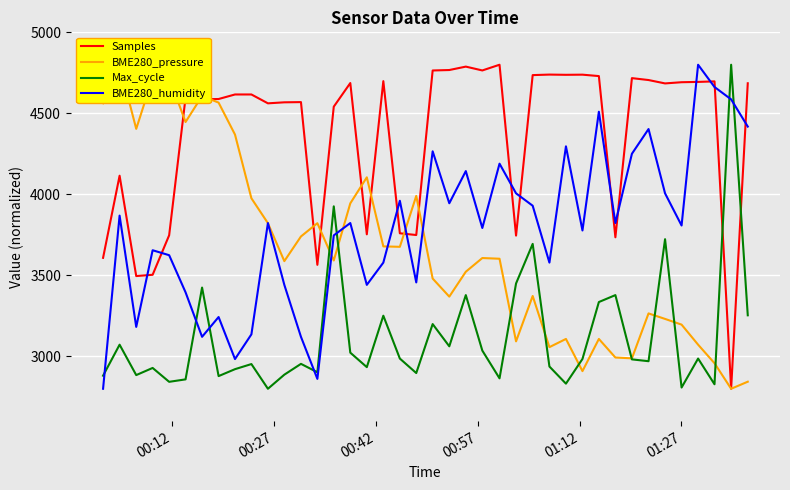

True or false: Samples and BME280_humidity cross at least once.

True